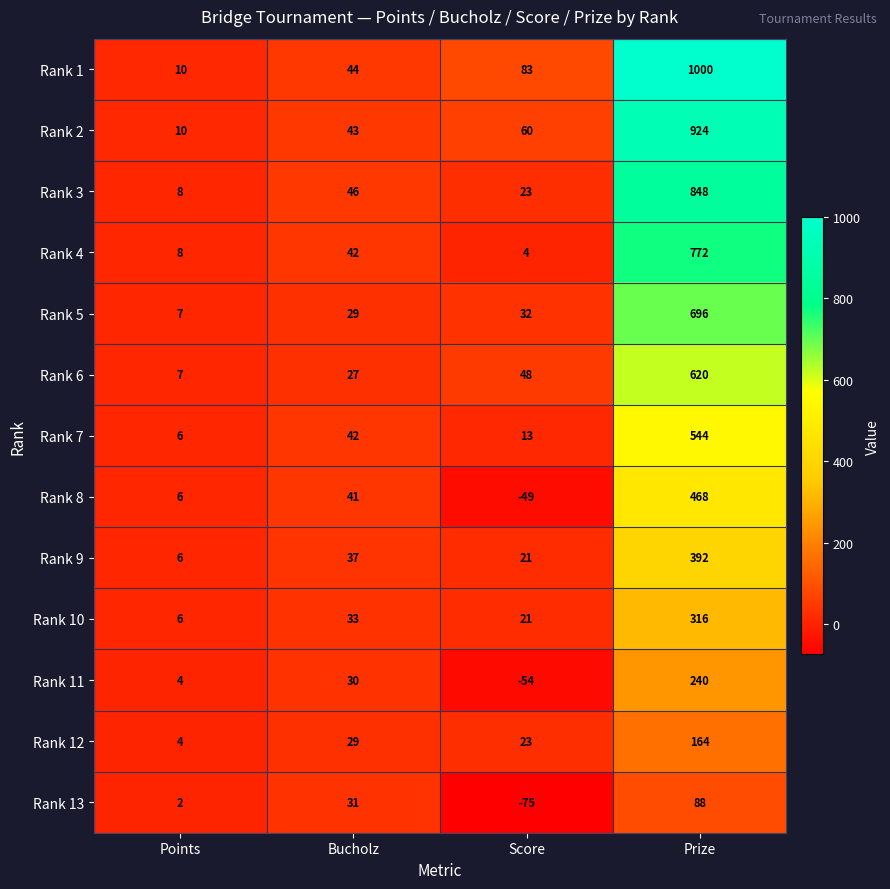

How many data points does each series have?

4